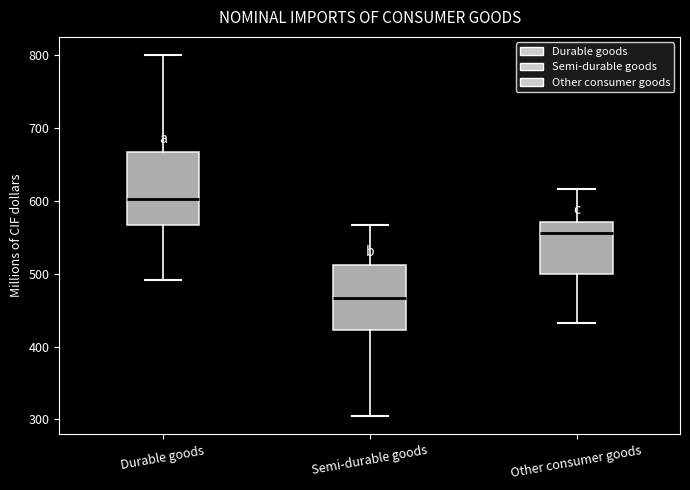

Comparing the boxes themselves (not the whiskers), which one is the tallest?

Durable goods